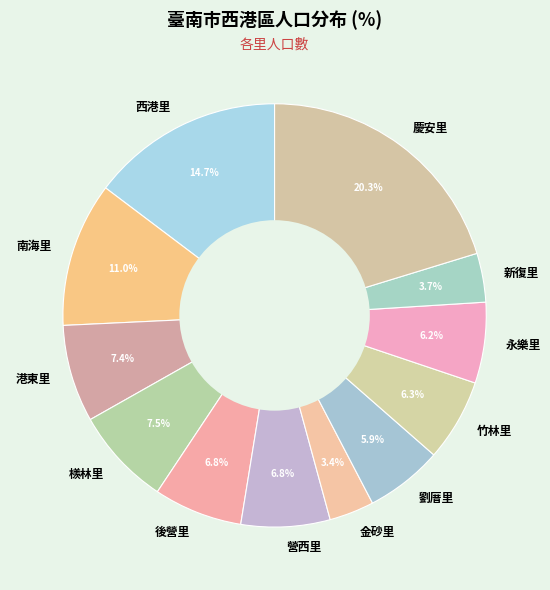

Combined, do 慶安里 and 營西里 account for over 50%?

No